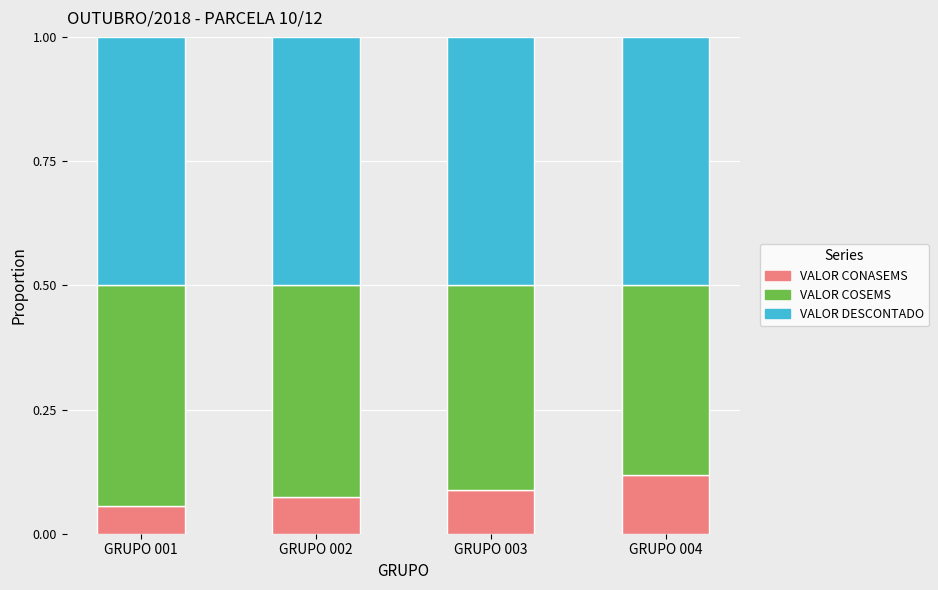

What is the total value across all series at GRUPO 002?

1.0